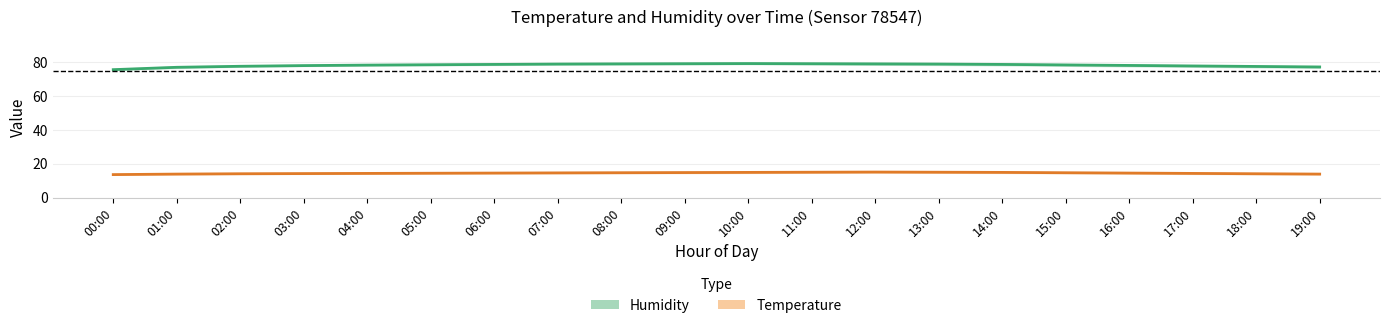

What is the average value of the Temperature series?

14.5